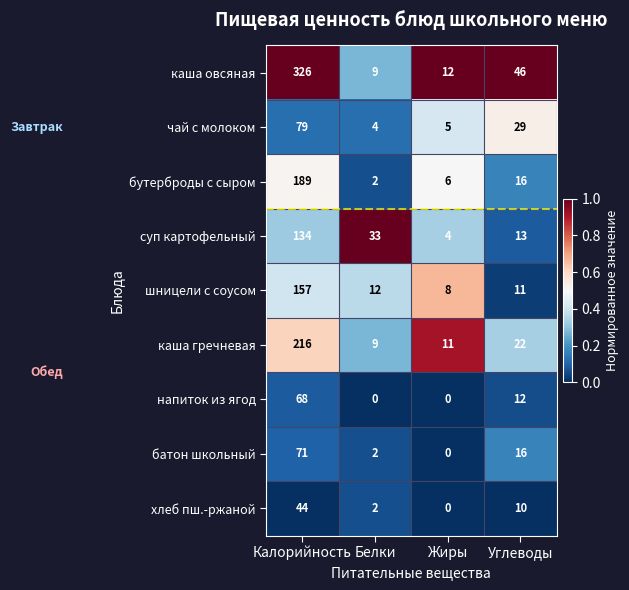

The value of бутерброды с сыром at Жиры is 6. True or false?

True